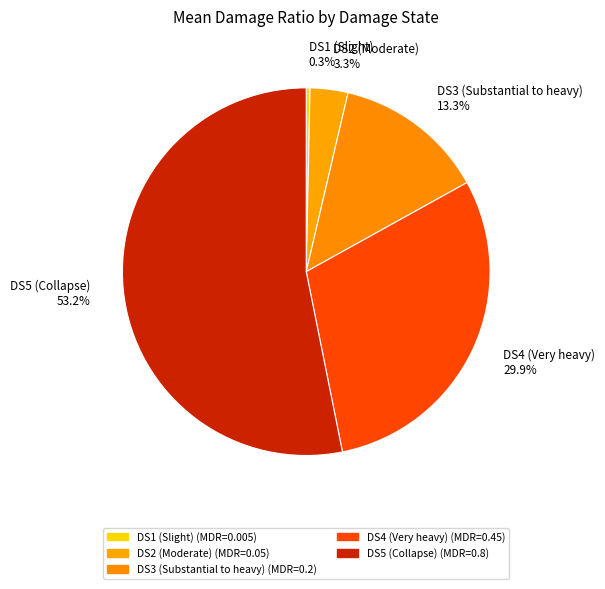

How many slices are in this pie chart?

5